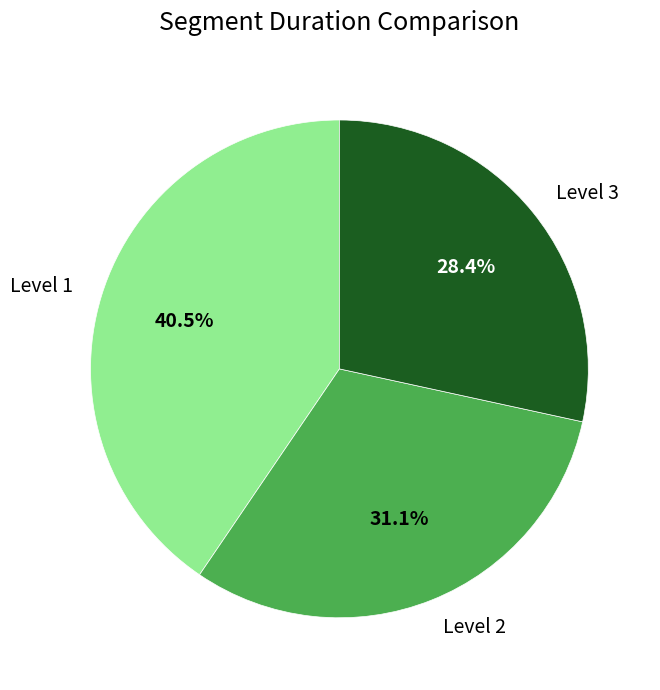

Count the number of slices in the pie.

3